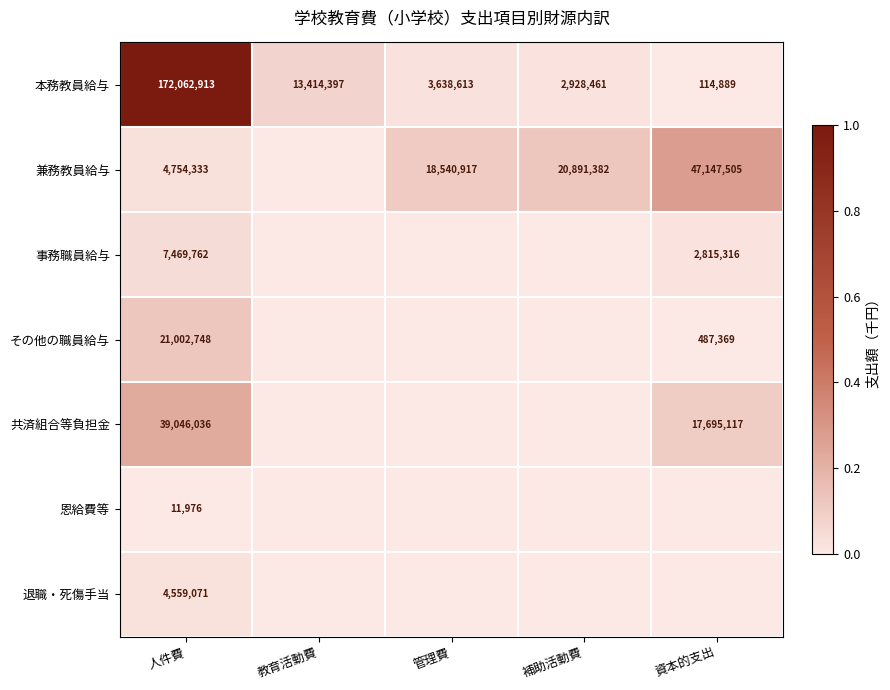

True or false: 兼務教員給与 has a value of 47147505 at 資本的支出.

True